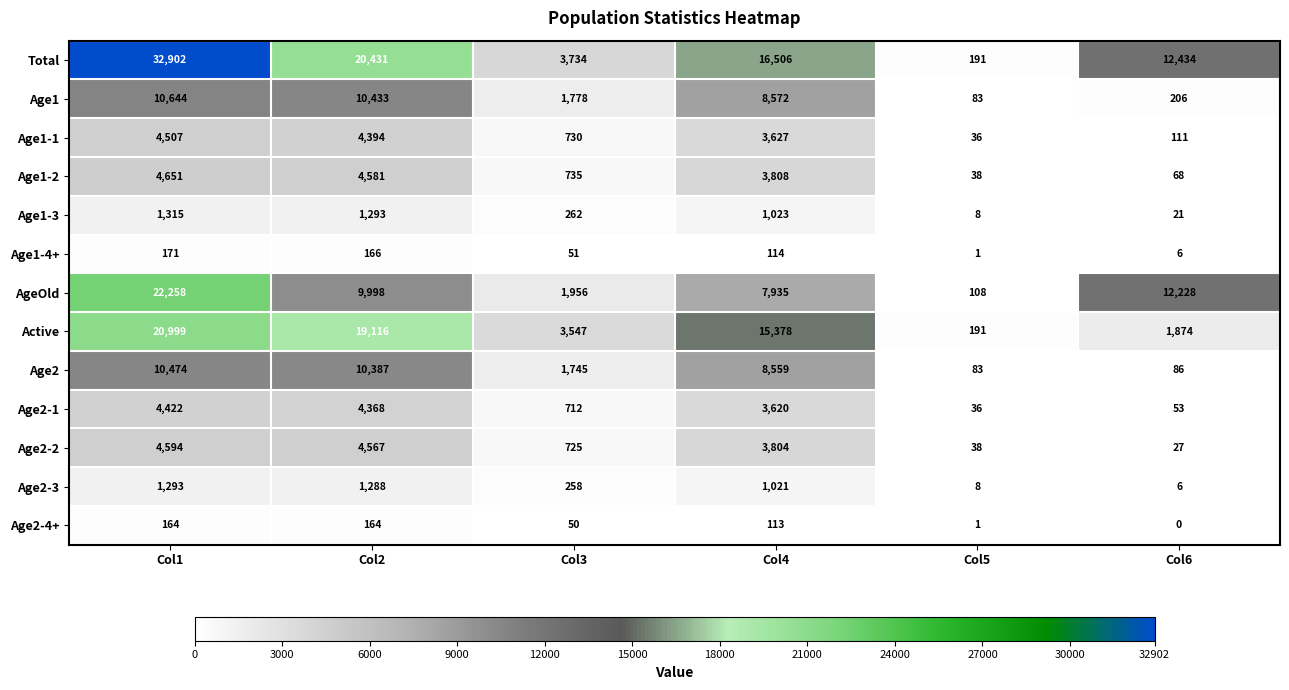

The Age2-4+ series shows 164 at Col1. True or false?

True